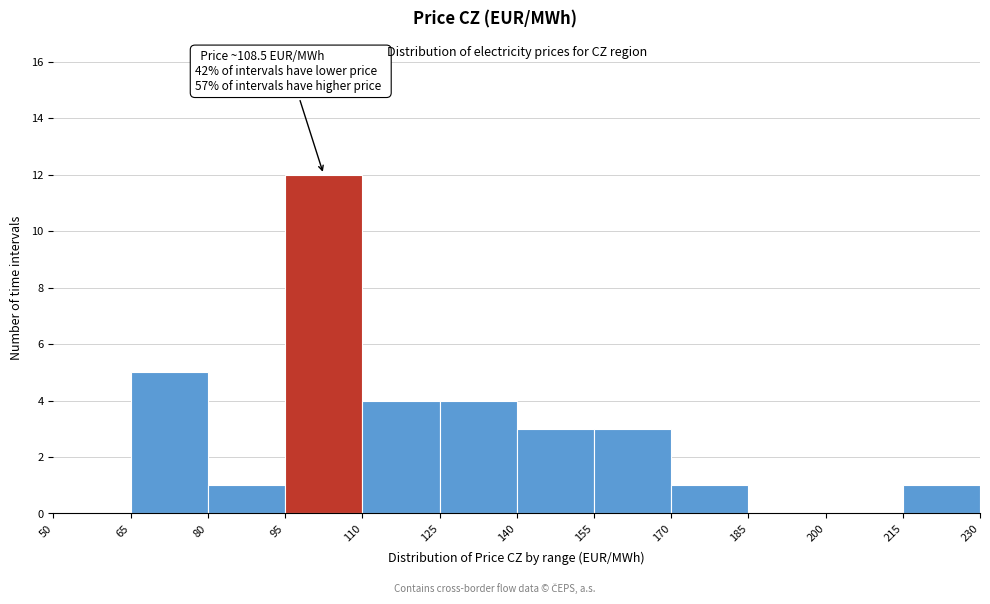

Over which range of the x-axis is the bar tallest?

95 to 110